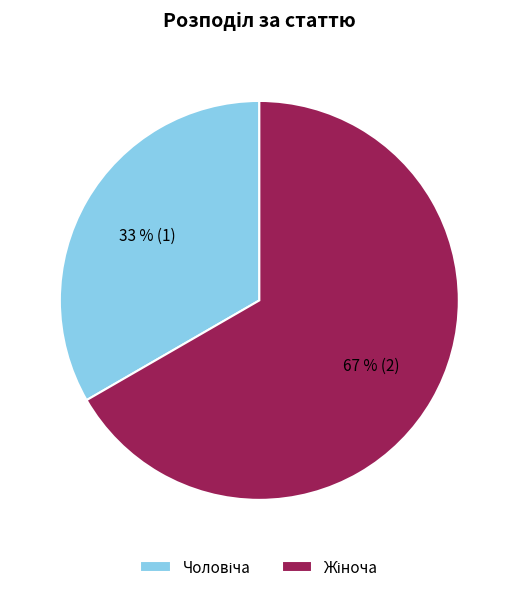

Is there a majority slice in this chart?

Yes